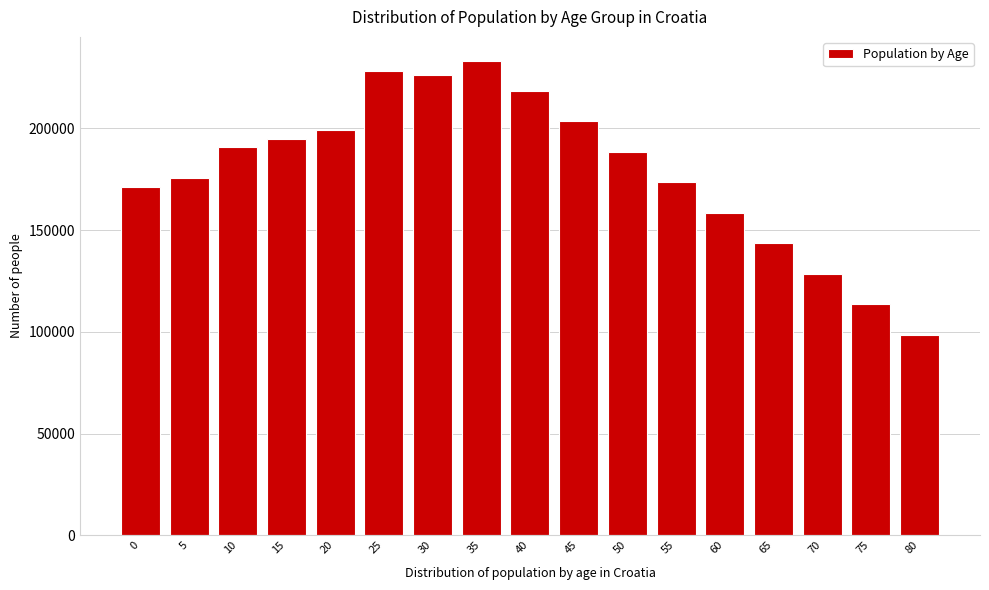

Reading left to right, extract all data points from this chart.

0=171071	5=175836	10=191060	15=194756	20=199376	25=228373	30=226211	35=233341	40=218500	45=203500	50=188500	55=173500	60=158500	65=143500	70=128500	75=113500	80=98500